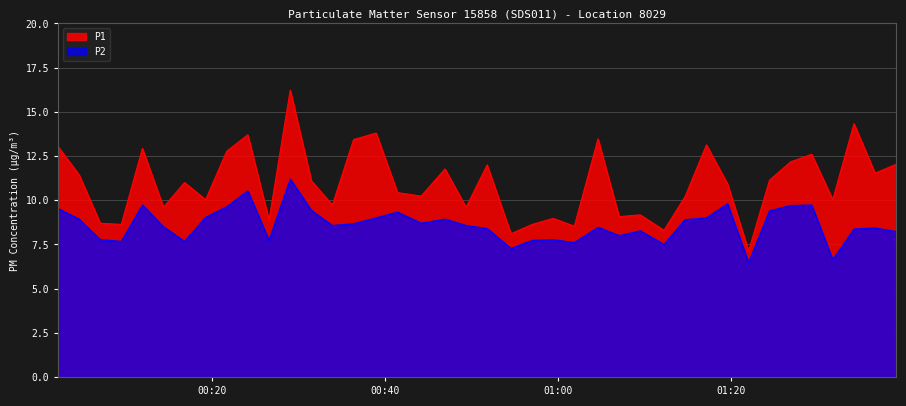

Which series has the largest total across all categories?

P1